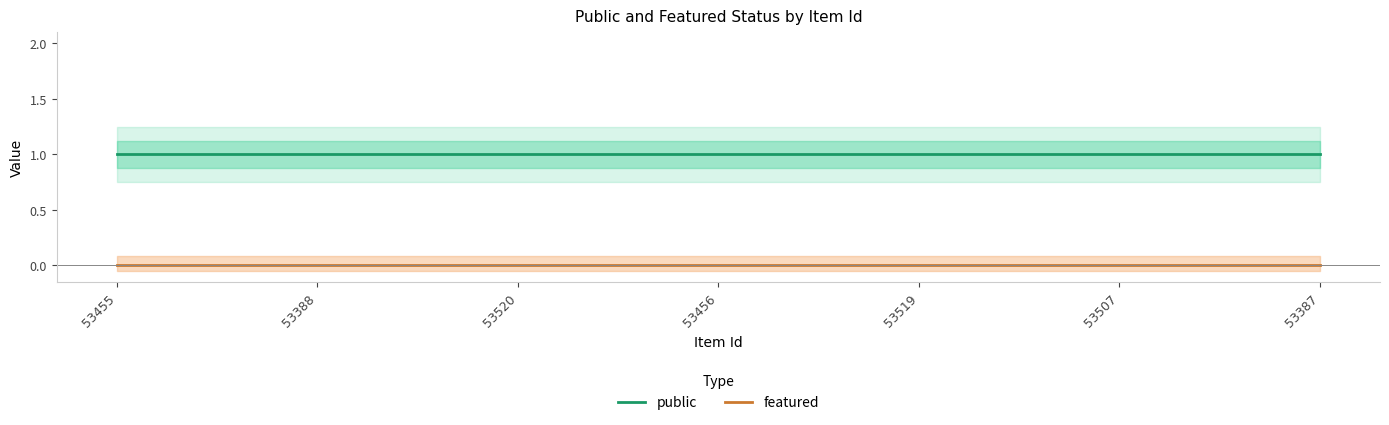

What is the total value across all series at 53456?

1